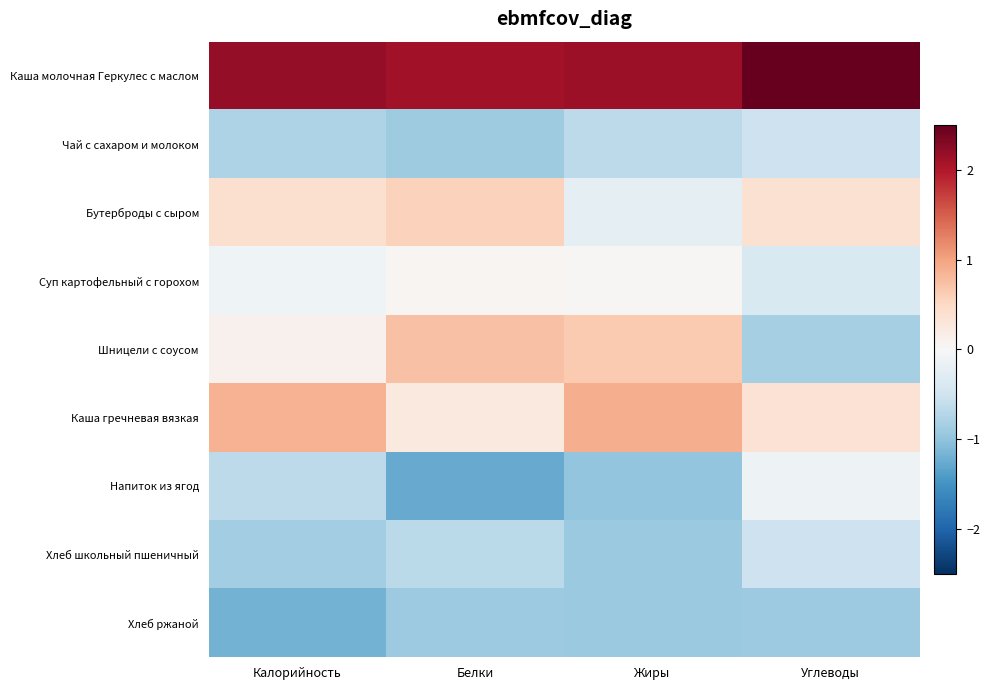

Which series has the largest total across all categories?

Каша молочная Геркулес с маслом